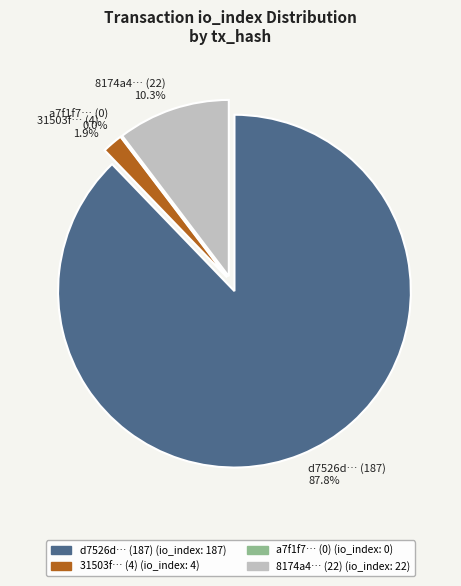

Is it true that io_index_187 is 94% of the pie?

False